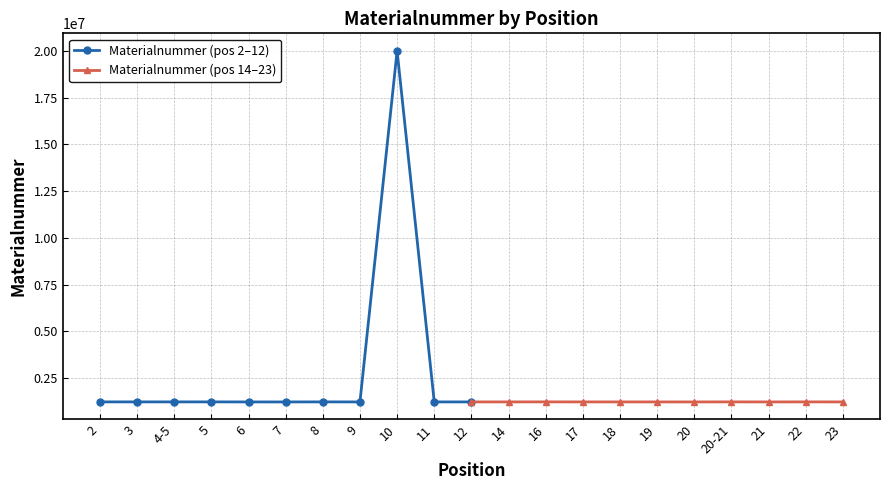

Which series has the largest total across all categories?

Materialnummer (pos 2–12)